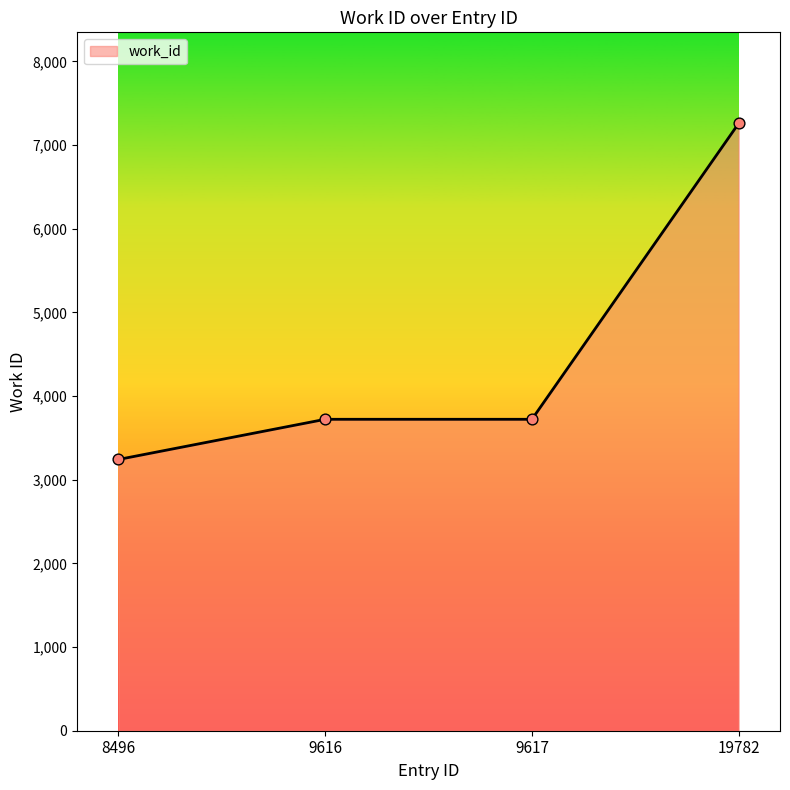

What is the change in value from 8496 to 9617?

+480